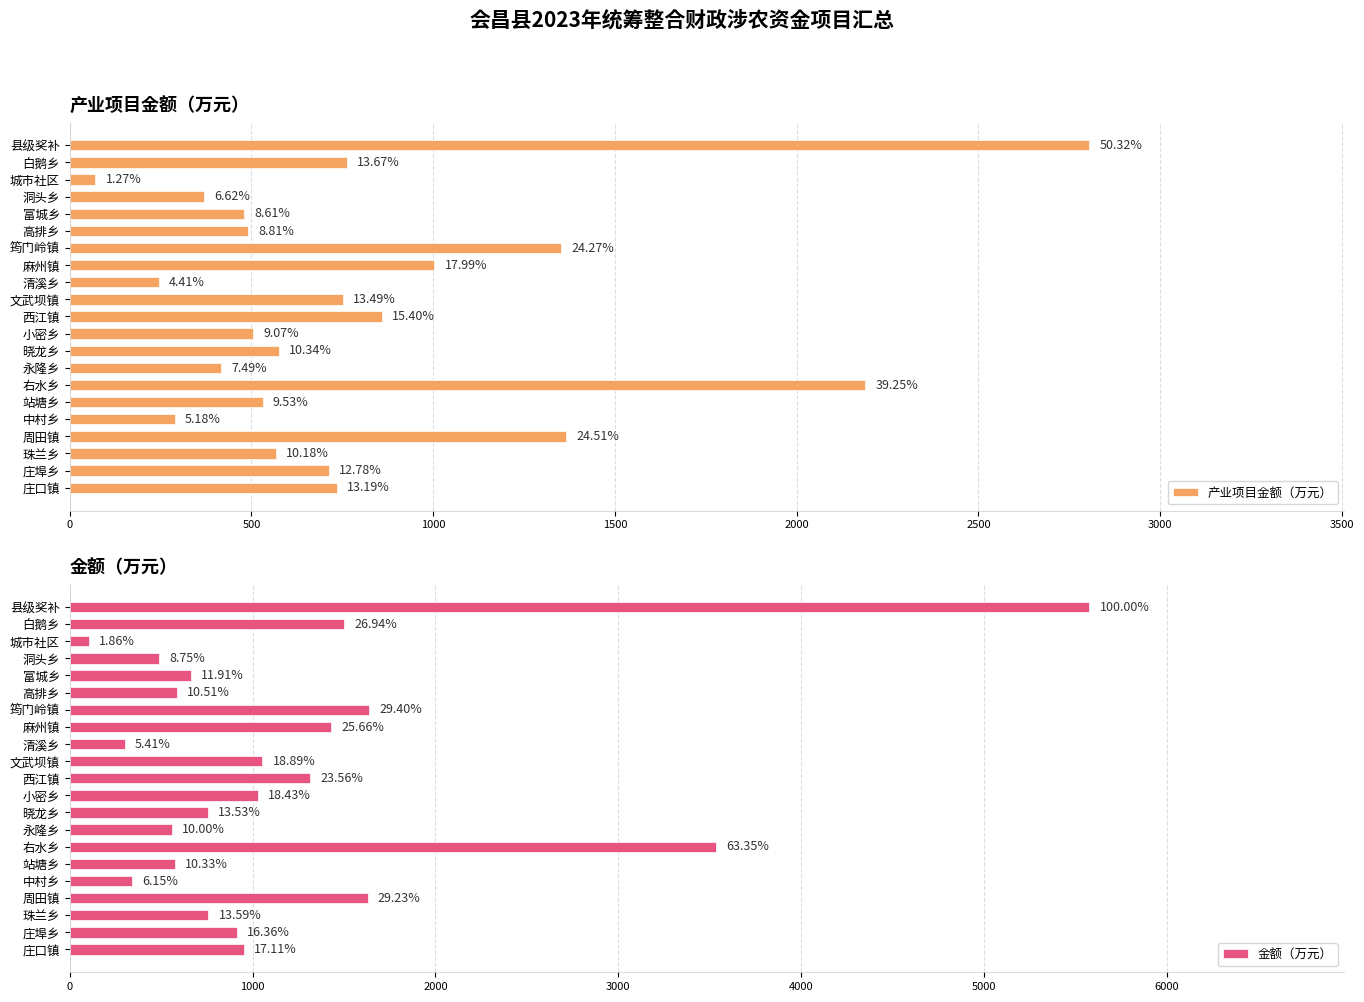

Which series changed the most between 洞头乡 and 中村乡?

金额（万元）